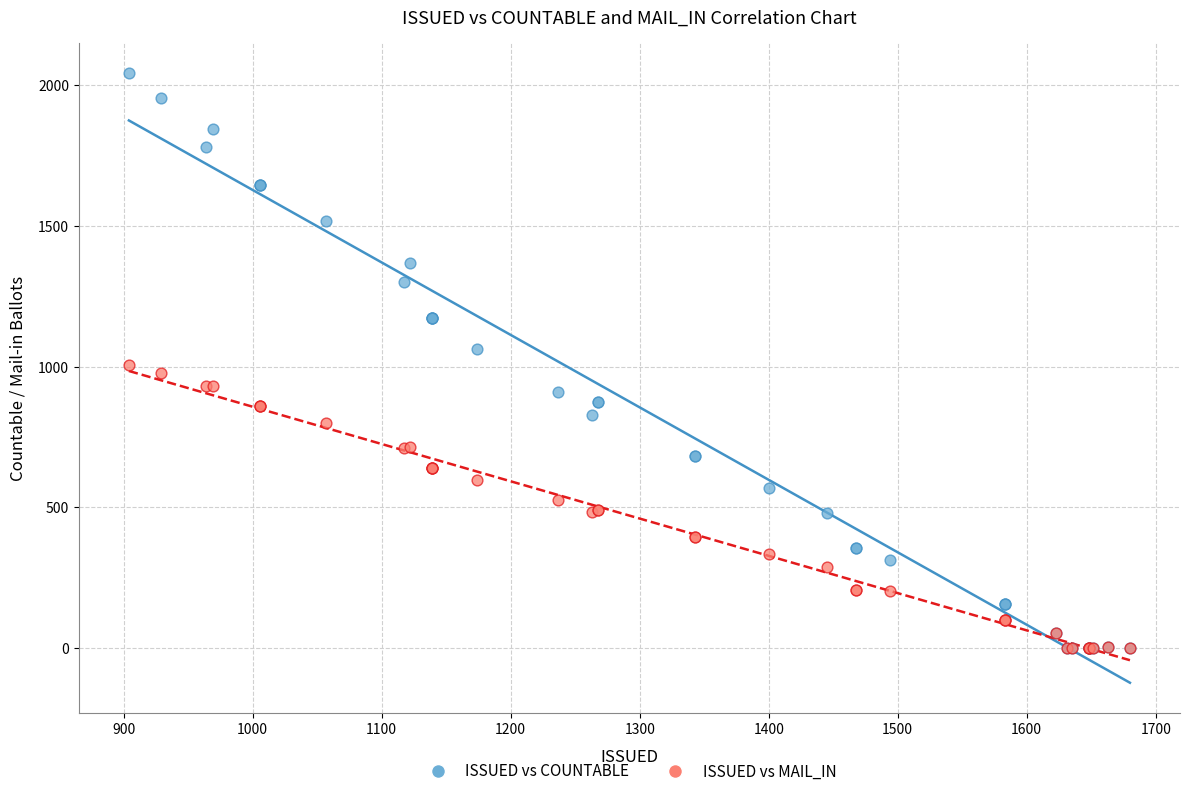

Which series contains the highest Y value?

ISSUED vs COUNTABLE